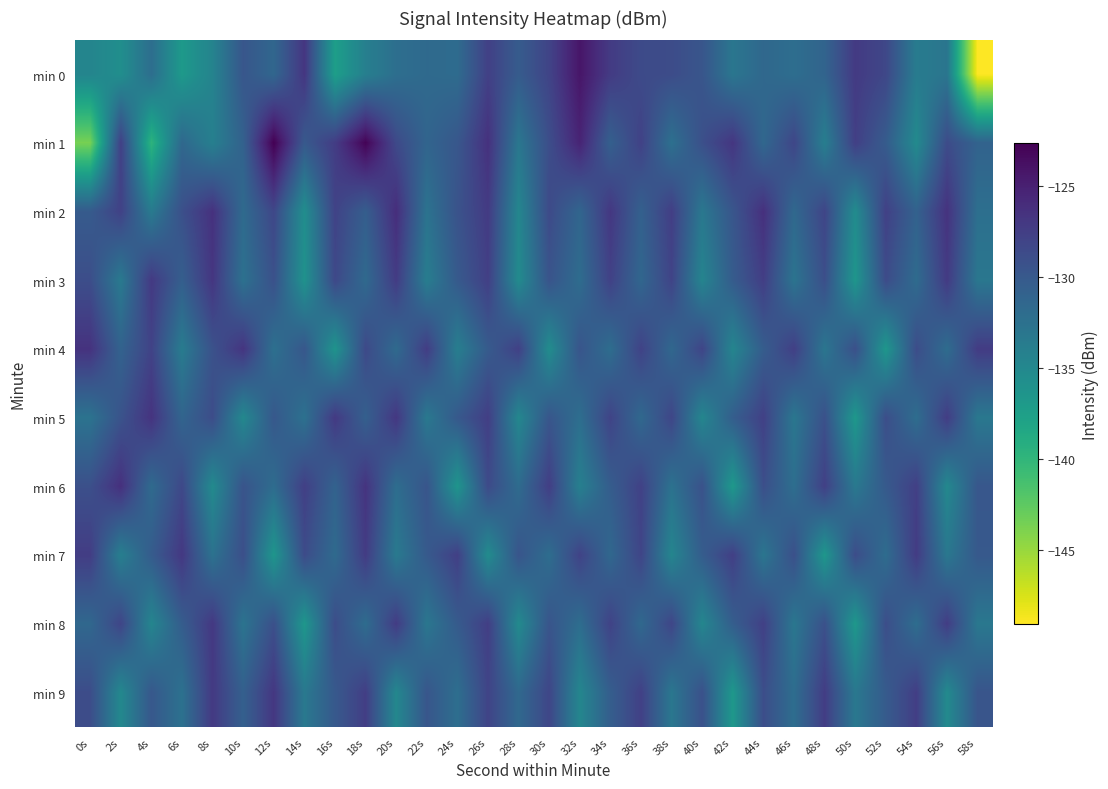

Between 28s and 32s, which is larger?

32s